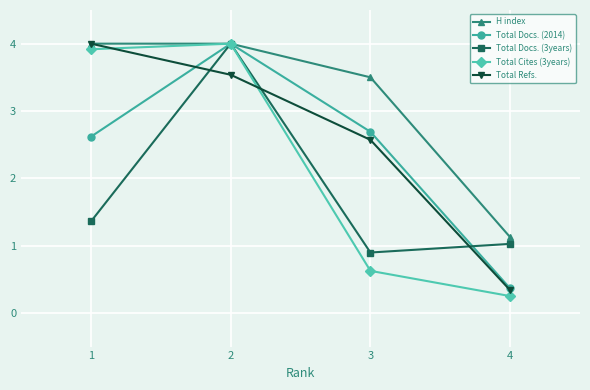

Which category has the lowest value in the Total Docs. (2014) series?

4